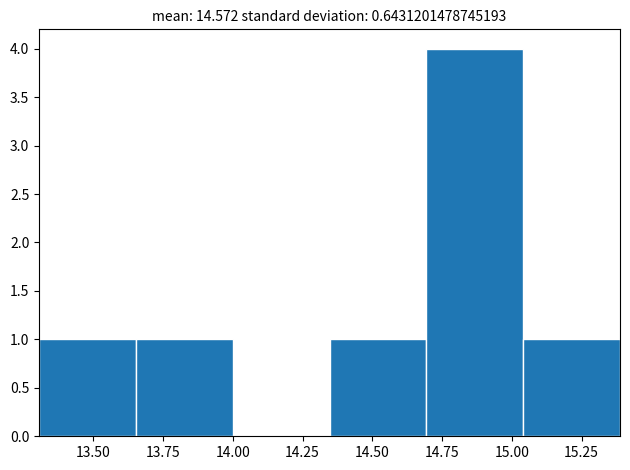

Reading left to right, list every bar in this chart as the range it spans on the x-axis followed by its height. Neither the bar edges nor the heights are printed on the chart, so give them approximately, as read against the axes.

13.30 to 13.65: 1
13.65 to 14.00: 1
14.00 to 14.35: 0
14.35 to 14.70: 1
14.70 to 15.05: 4
15.05 to 15.40: 1